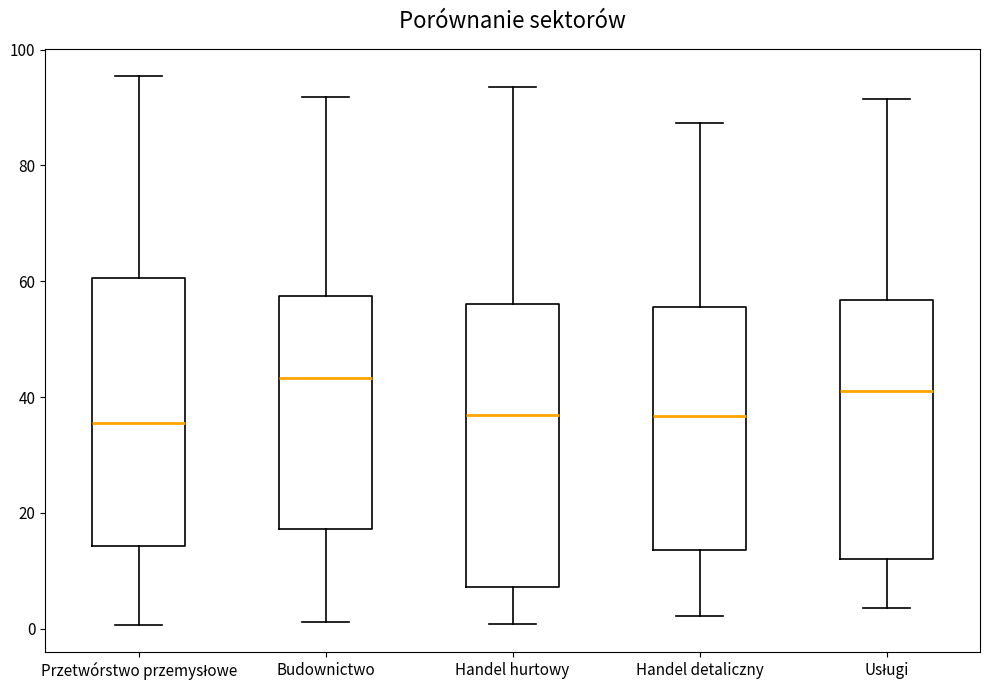

Comparing the boxes themselves (not the whiskers), which one is the tallest?

Handel hurtowy